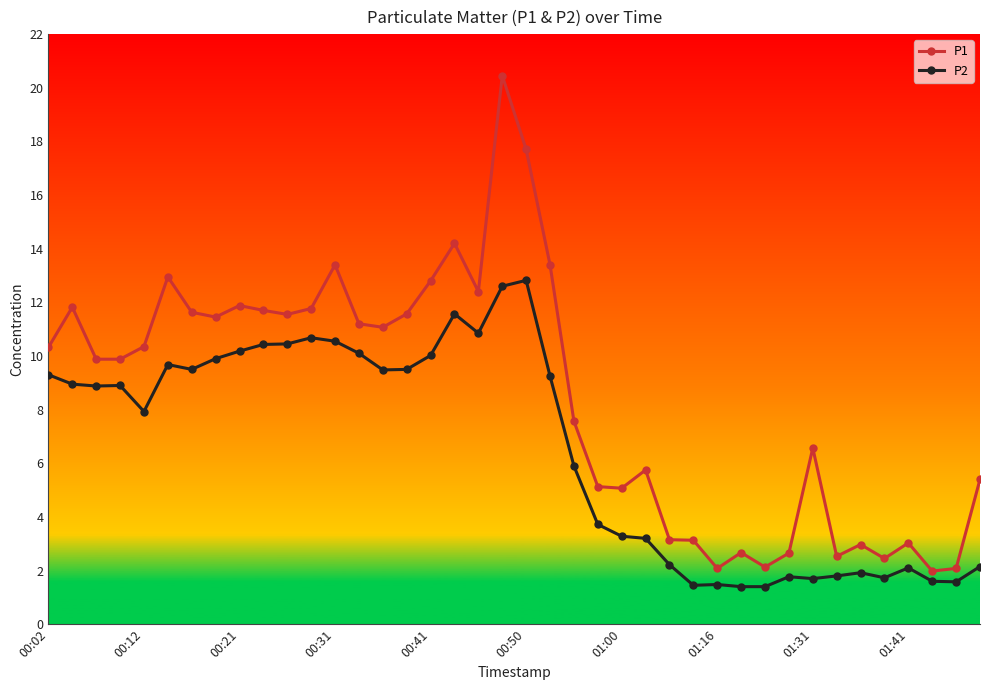

What is the value of the P2 point at the 26th from the left?

3.2